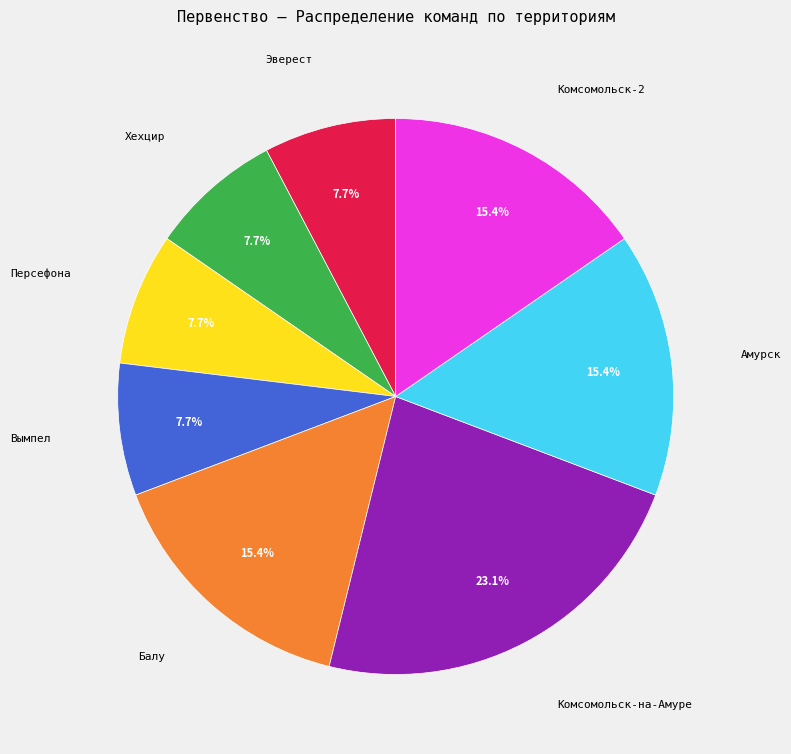

Is there a majority slice in this chart?

No